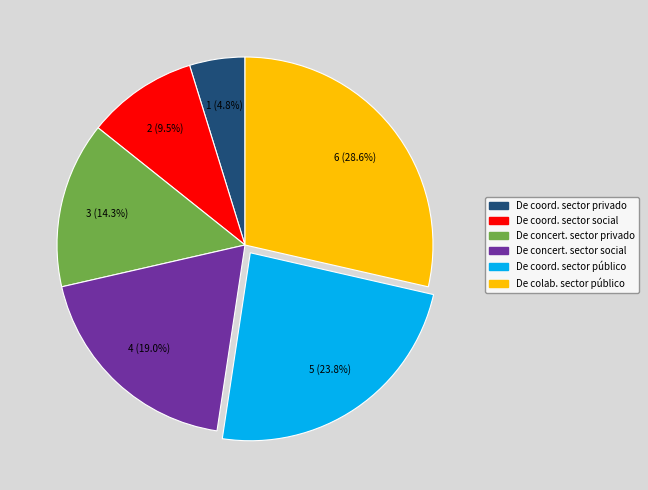

How many segments does this pie chart have?

6